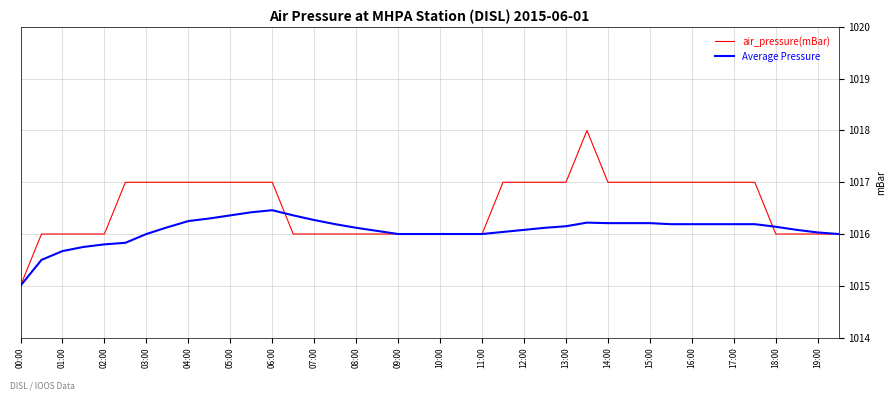

What is the smallest value displayed?

1015.0